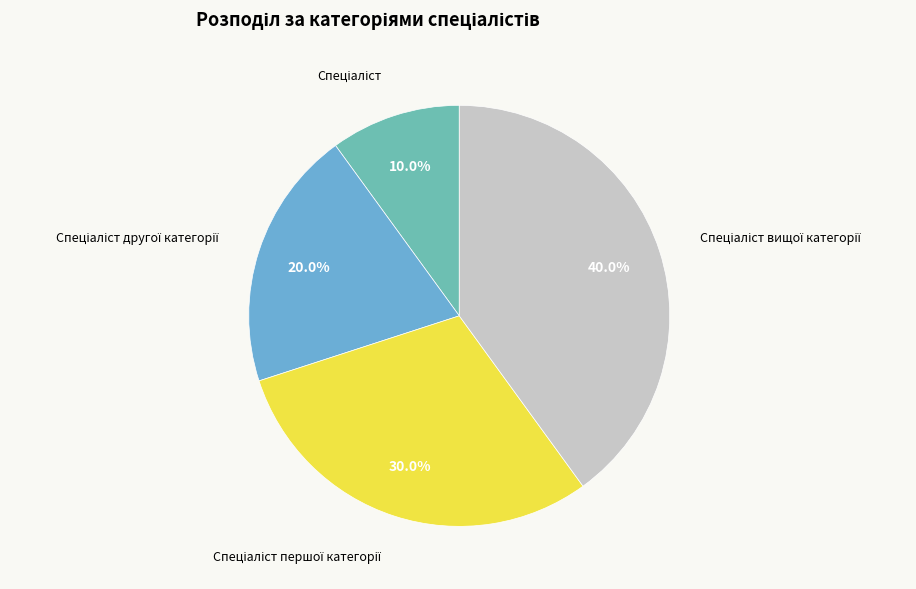

Rank the categories by value from lowest to highest.

Спеціаліст, Спеціаліст другої категорії, Спеціаліст першої категорії, Спеціаліст вищої категорії